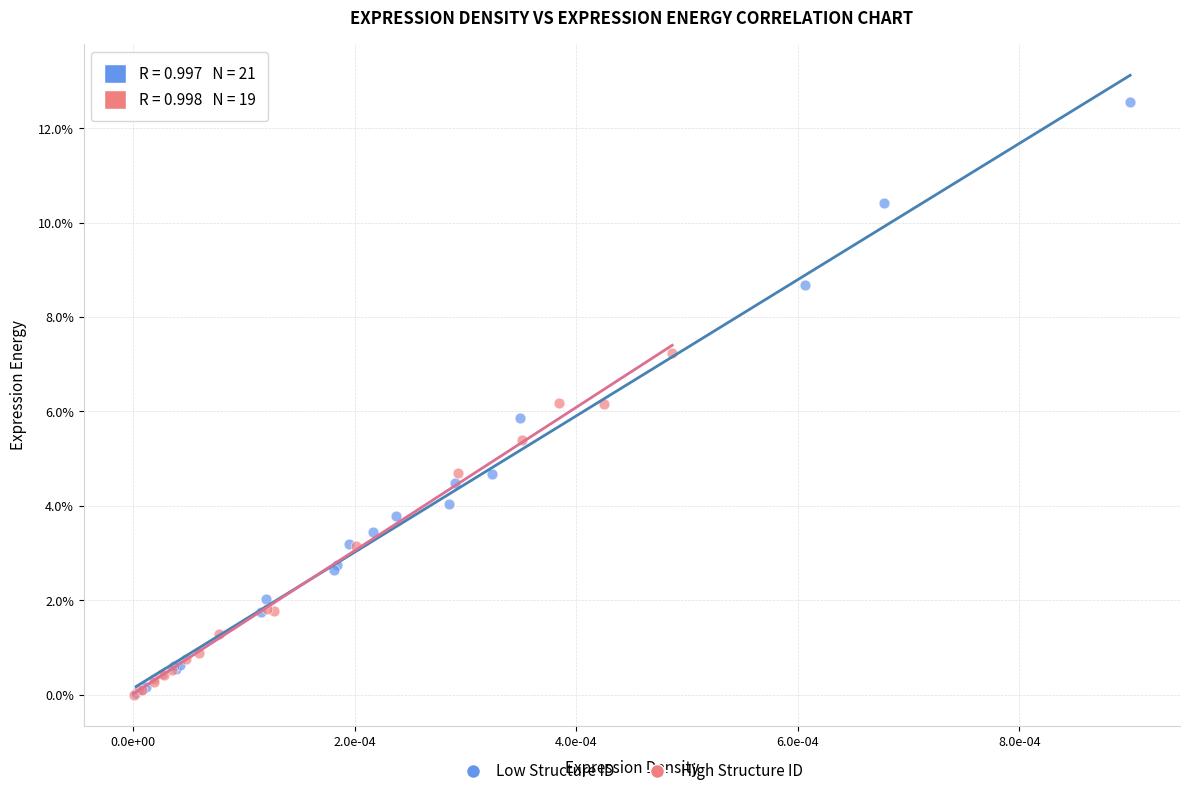

Which series contains the highest Y value?

Low Structure ID